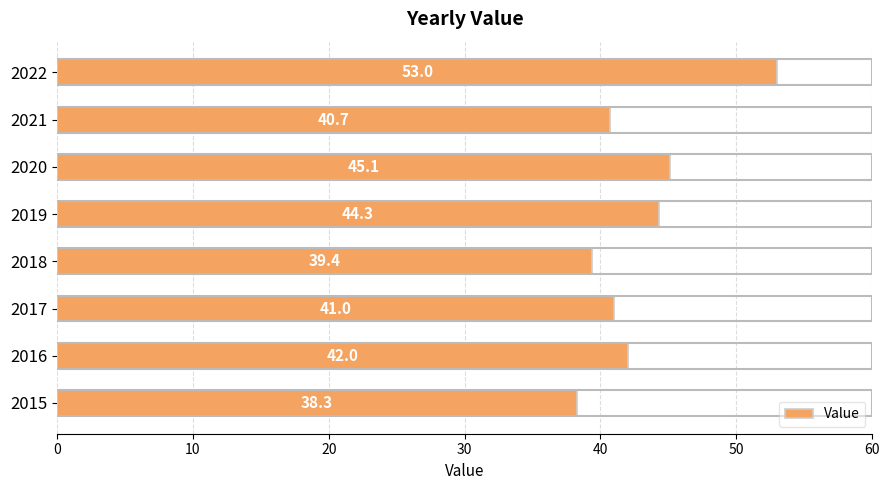

At which label is the value closest to 45?

2020